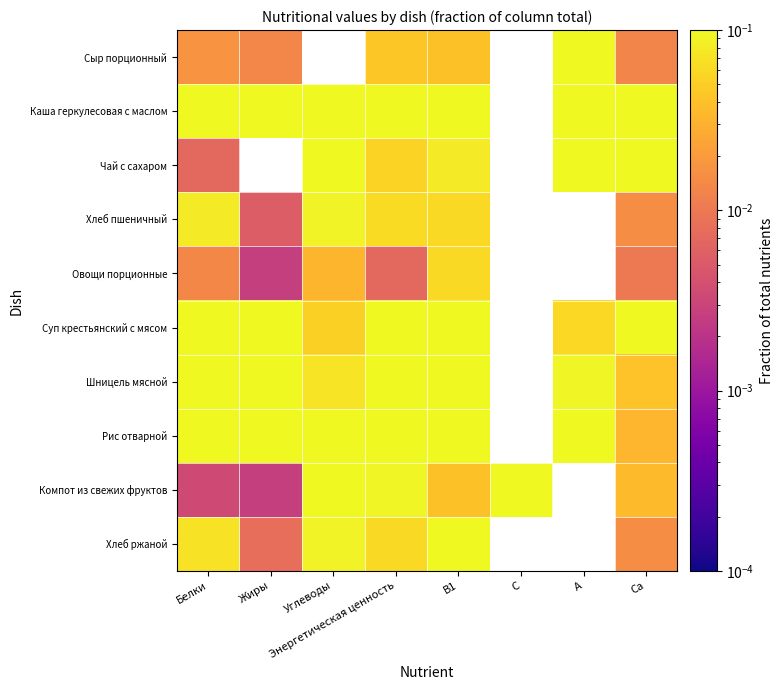

What is the sum of the Суп крестьянский с мясом values at А and Жиры?

0.3